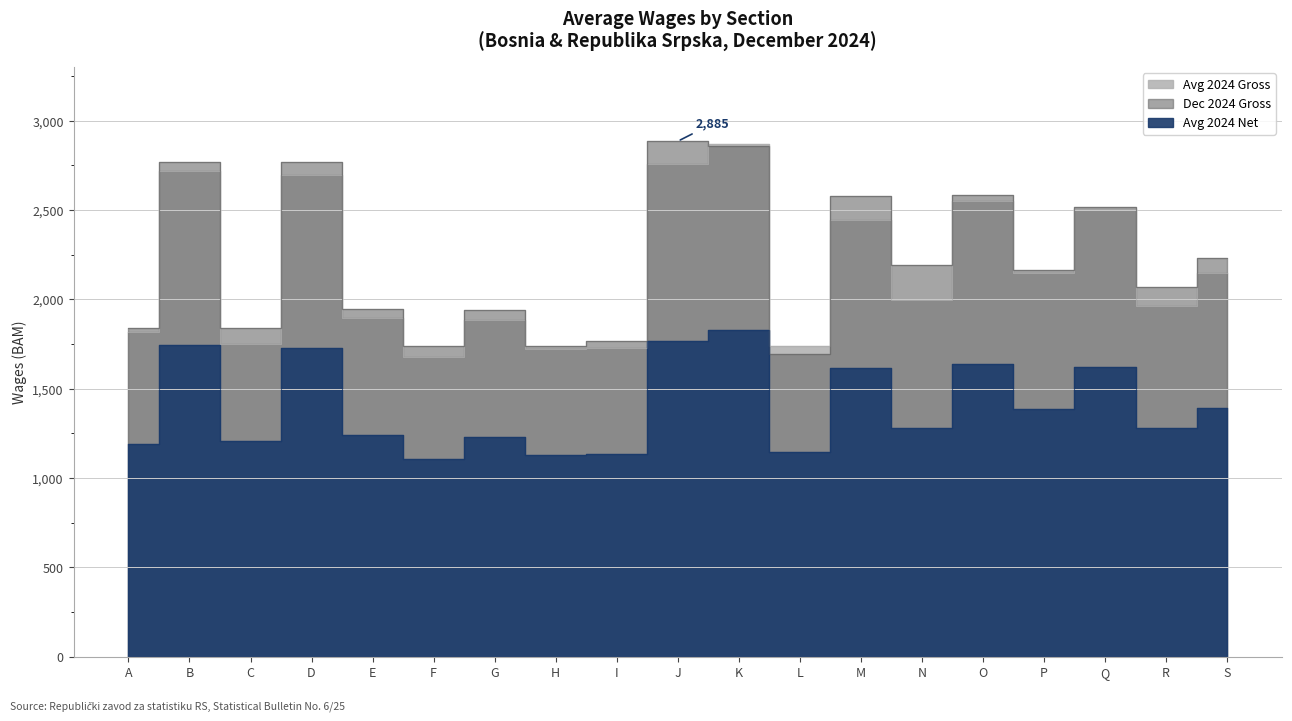

What is the difference between the maximum and minimum values in the Avg 2024 Net series?

724